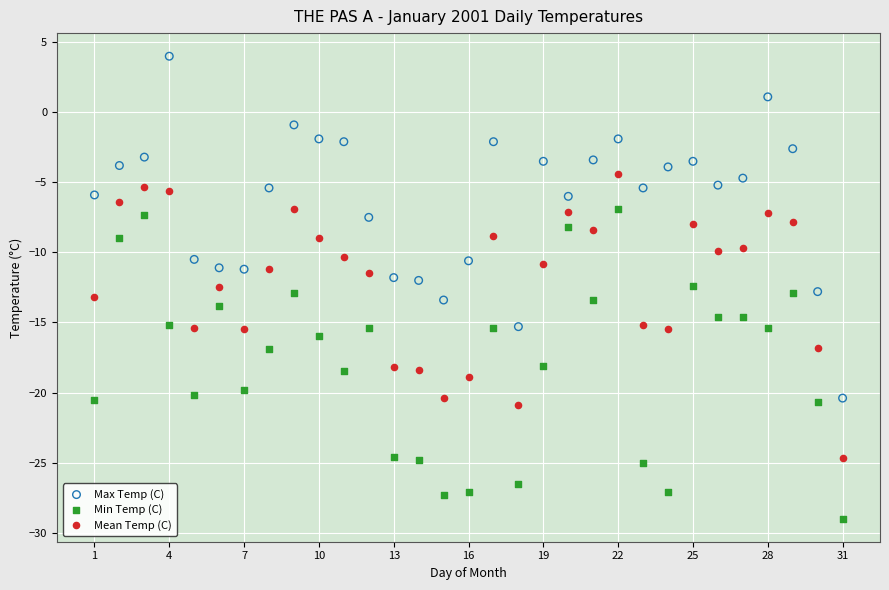

Which series contains the highest Y value?

Max Temp (C)